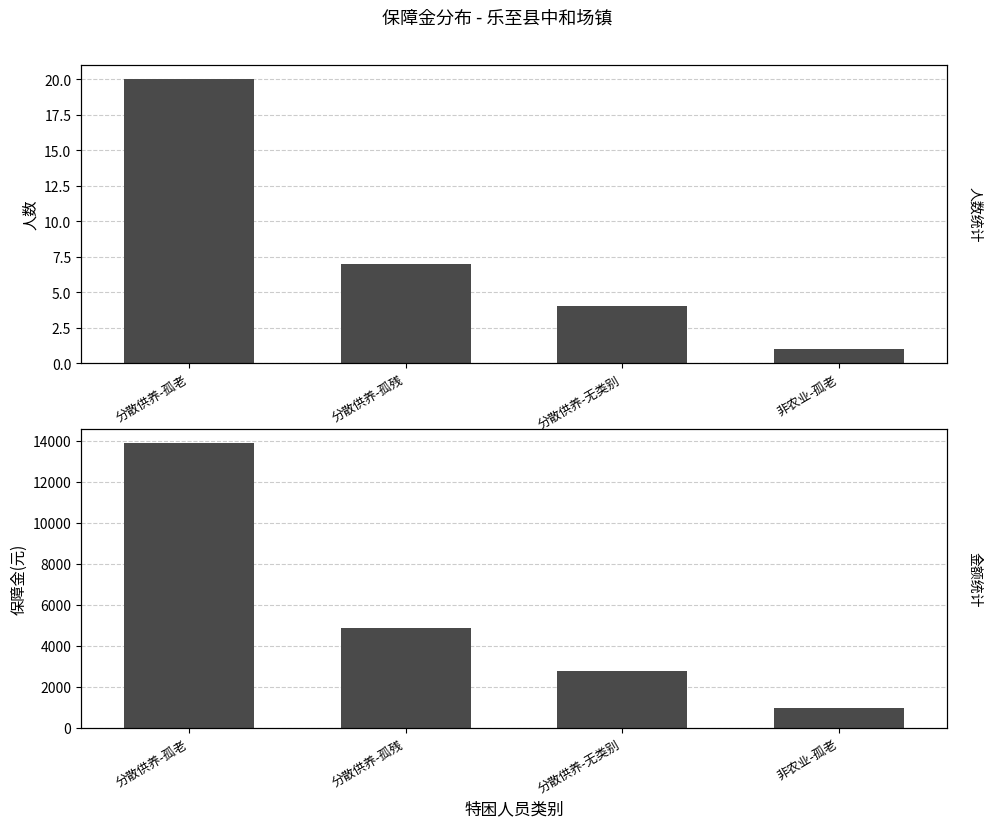

Reading left to right, extract all data points from this chart.

享受人数: 20	7	4	1
保障金总额: 13860	4851	2772	962